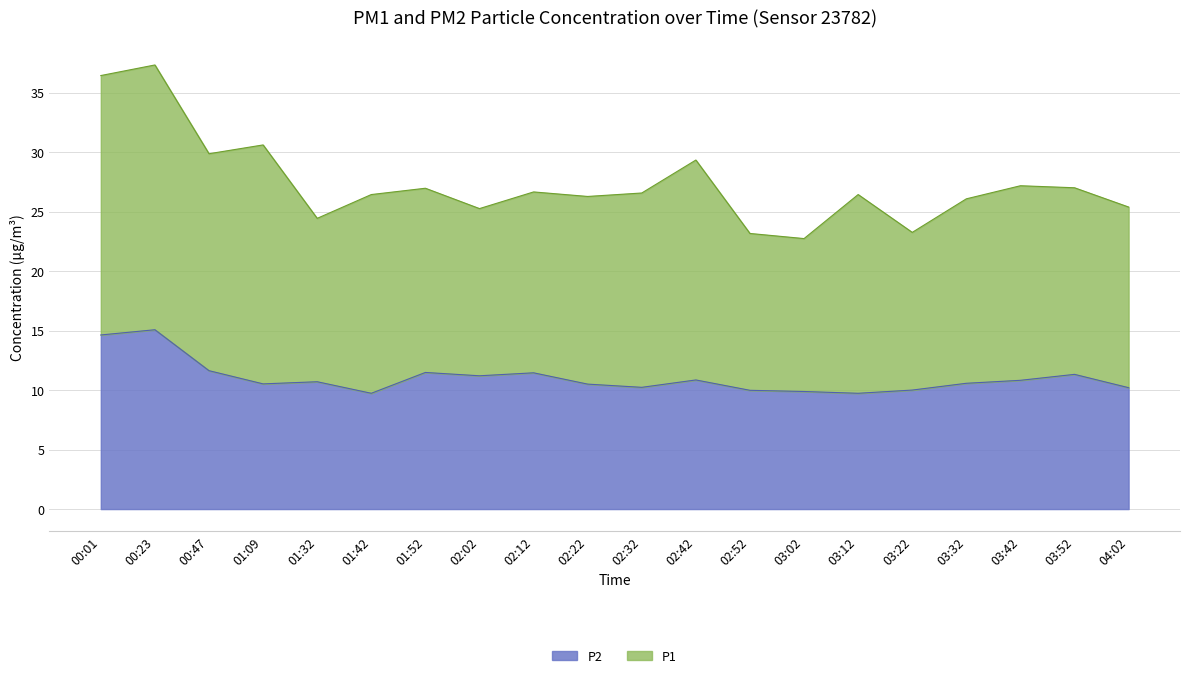

What is the greatest value displayed?

15.1